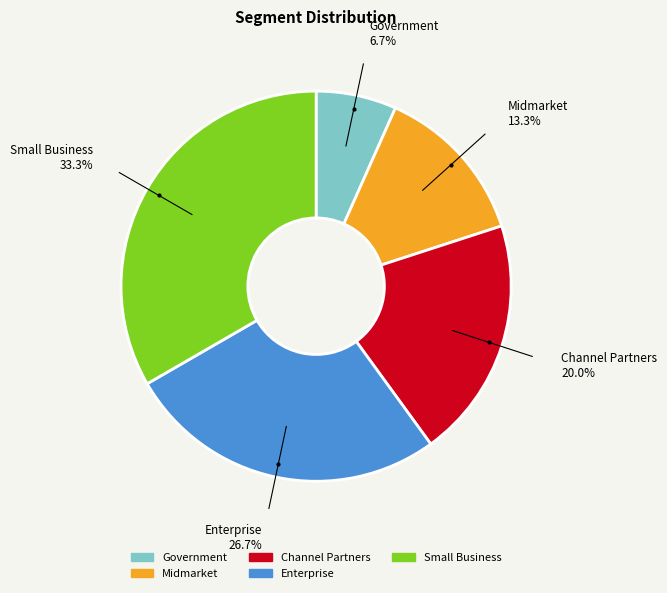

Which slice is the largest?

Small Business